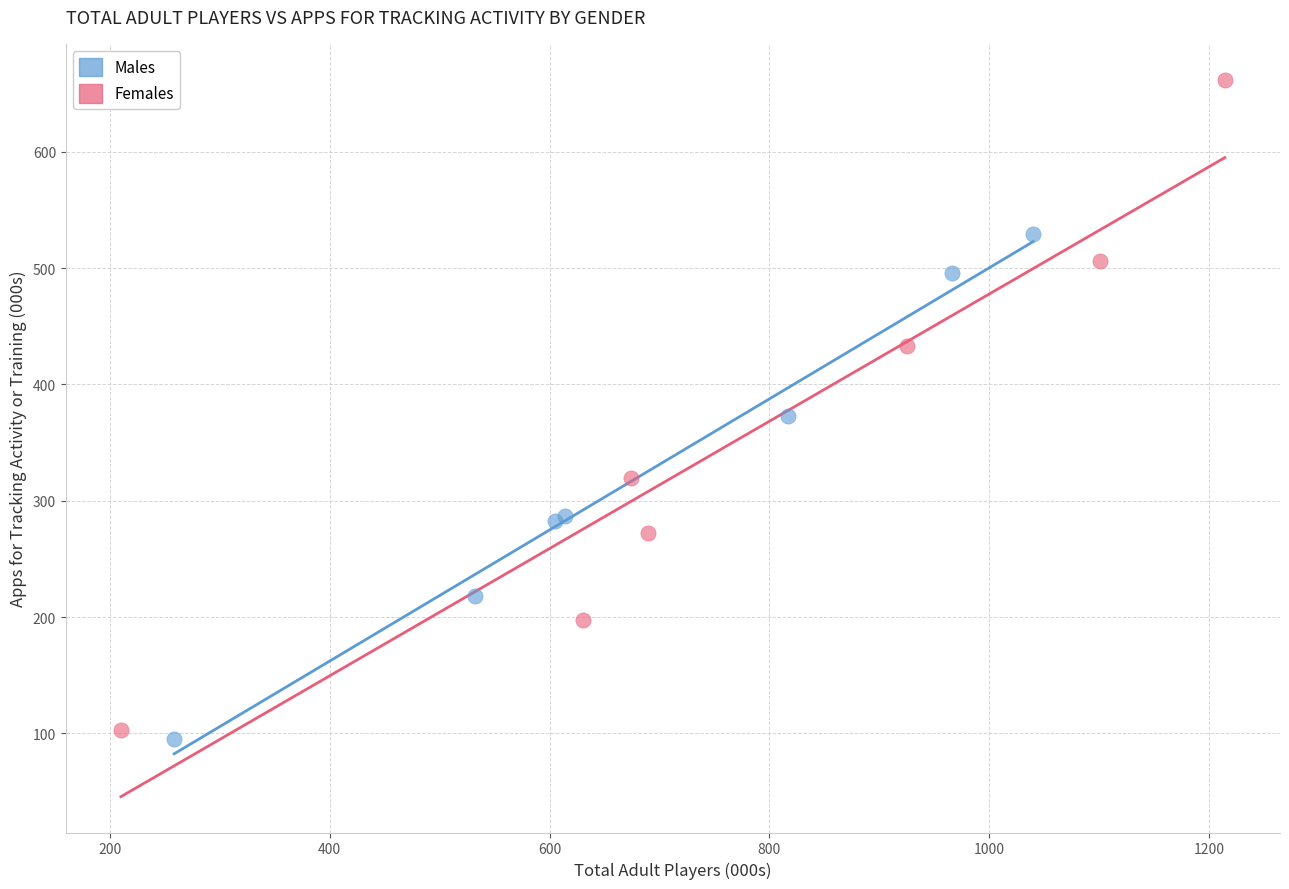

Which series reaches the maximum Y coordinate?

Females